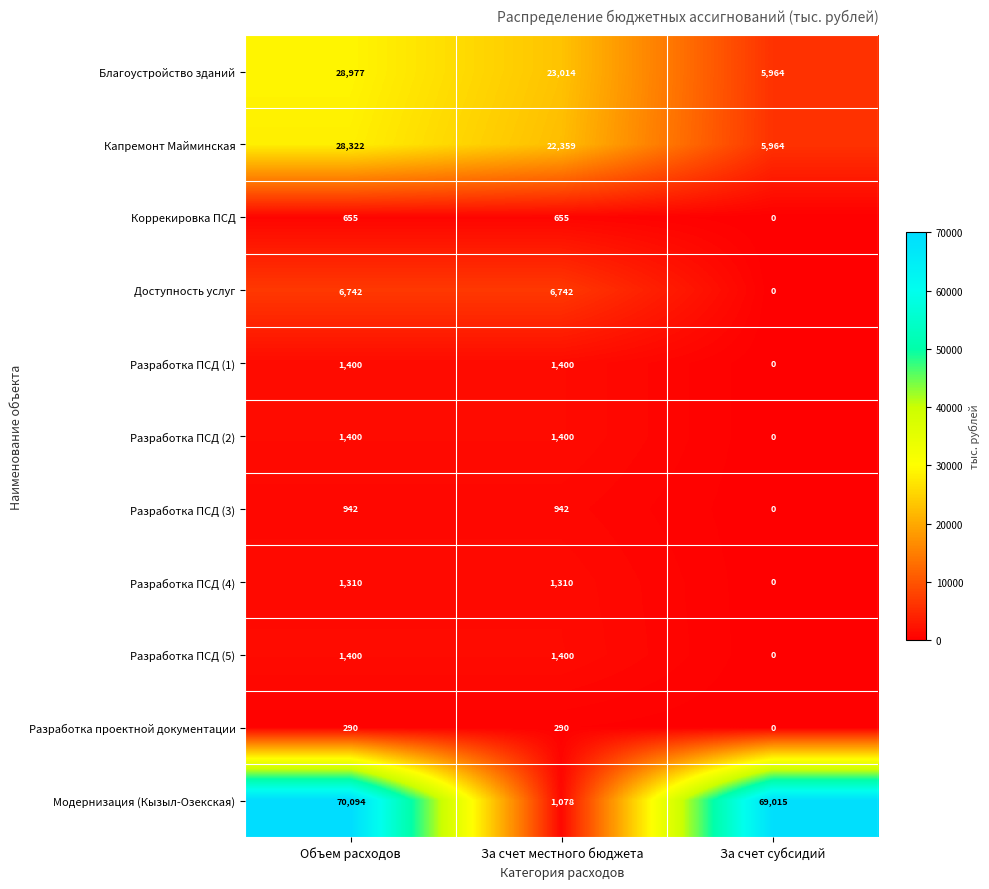

Count the Разработка проектной документации values in the range 0 to 290.

3